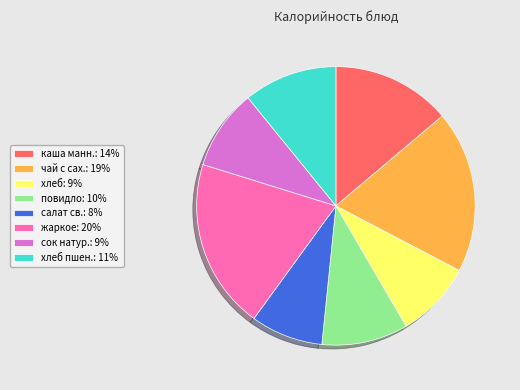

Which has a higher value, салат св.: 8% or хлеб: 9%?

хлеб: 9%